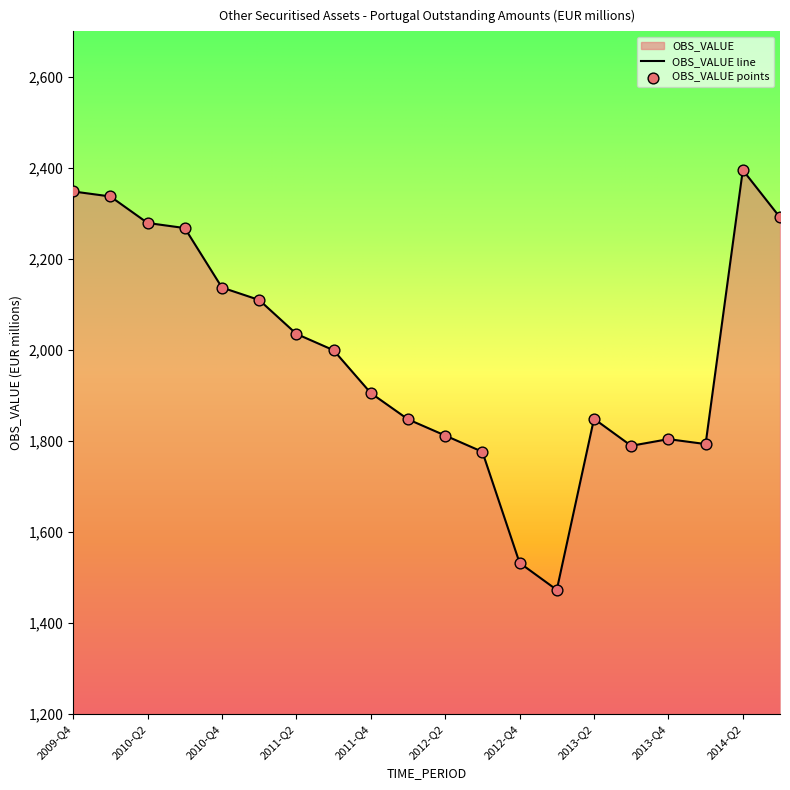

What is the change in value from 2010-Q1 to 2010-Q4?

-200.1